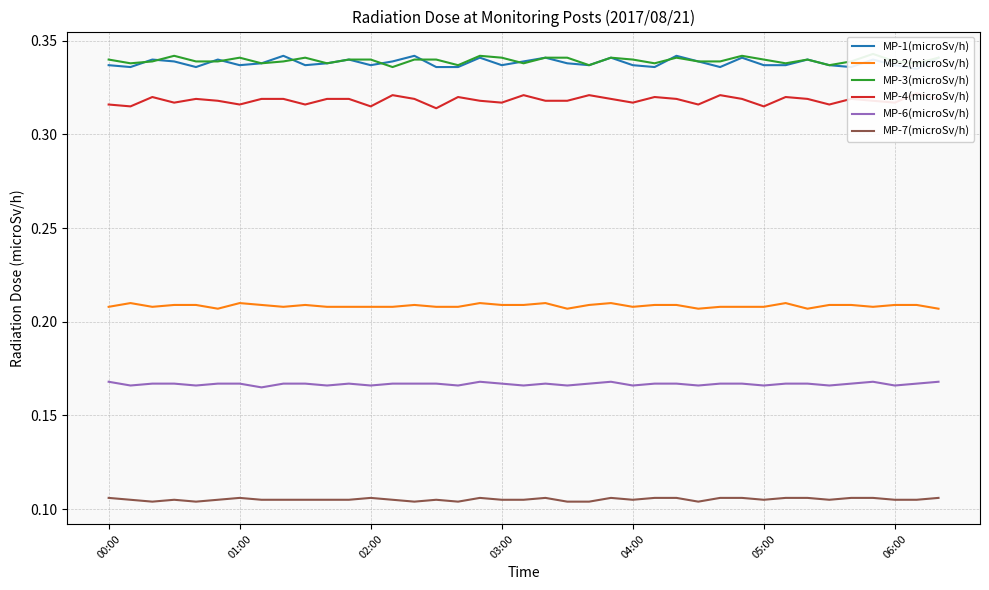

True or false: MP-7(microSv/h) and MP-6(microSv/h) cross at least once.

False